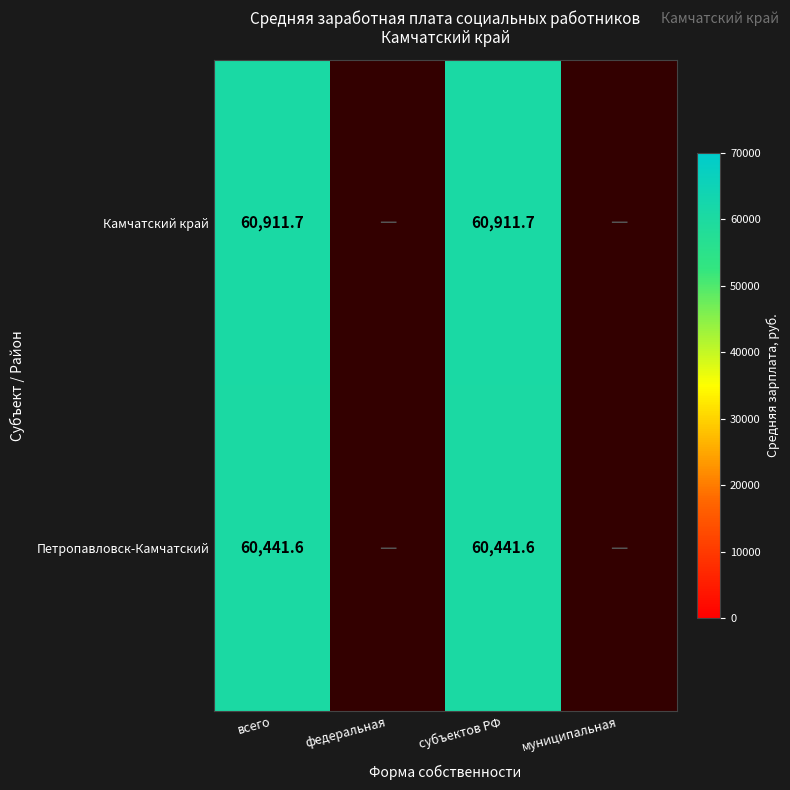

What is the difference between the highest and lowest values at субъектов РФ?

470.1